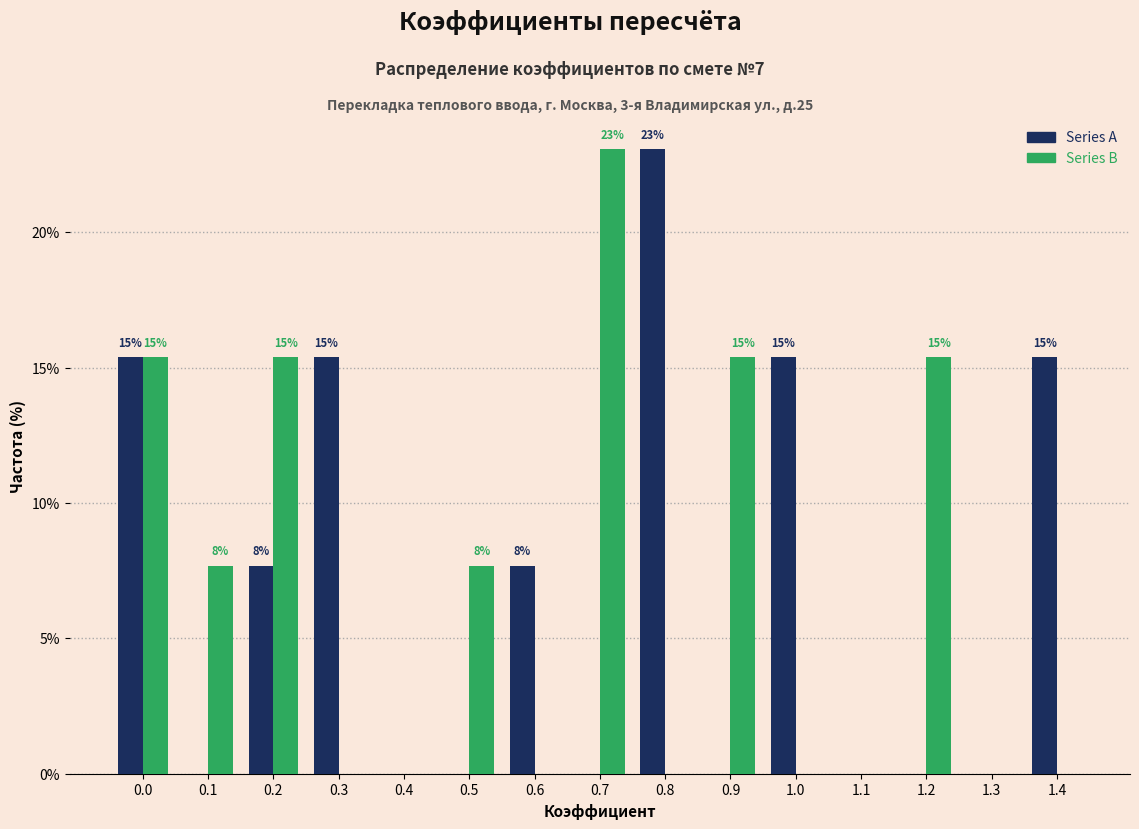

Reading right to left, what are all the values shown in this chart?

Series A: 1.4=15.4	1.3=0.0	1.2=0.0	1.1=0.0	1.0=15.4	0.9=0.0	0.8=23.1	0.7=0.0	0.6=7.7	0.5=0.0	0.4=0.0	0.3=15.4	0.2=7.7	0.1=0.0	0.0=15.4
Series B: 1.4=0.0	1.3=0.0	1.2=15.4	1.1=0.0	1.0=0.0	0.9=15.4	0.8=0.0	0.7=23.1	0.6=0.0	0.5=7.7	0.4=0.0	0.3=0.0	0.2=15.4	0.1=7.7	0.0=15.4